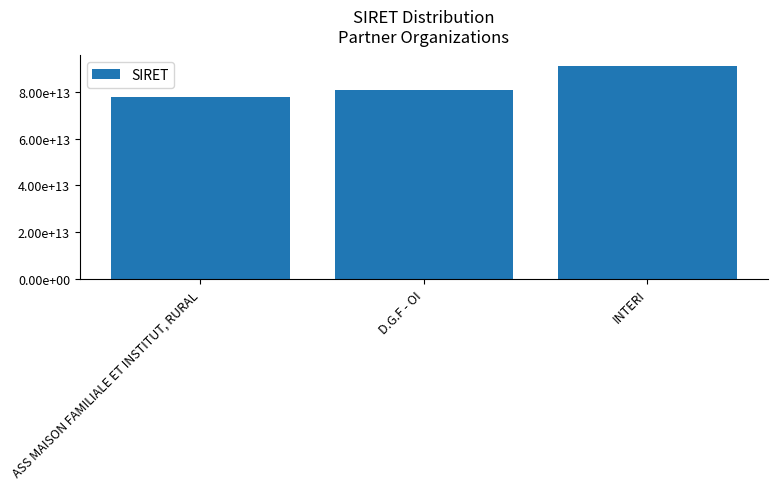

Which has a higher value, ASS MAISON FAMILIALE ET INSTITUT, RURAL or INTERI?

INTERI